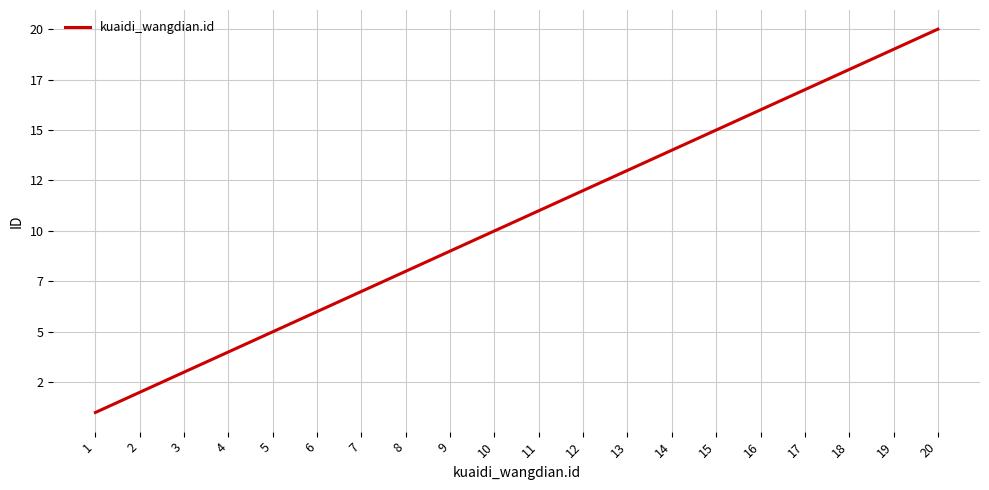

Reading left to right, what are all the values shown in this chart?

1	2	3	4	5	6	7	8	9	10	11	12	13	14	15	16	17	18	19	20